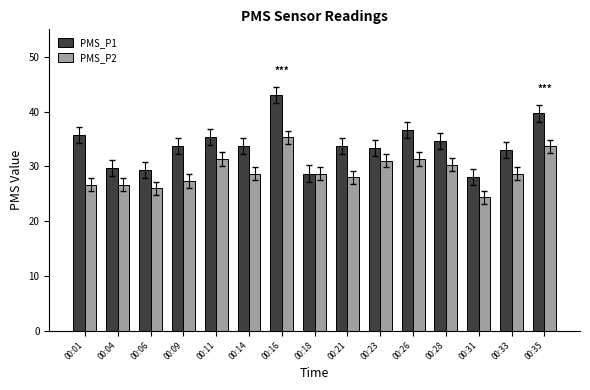

Rank the series by their maximum value, from highest to lowest.

PMS_P1, PMS_P2